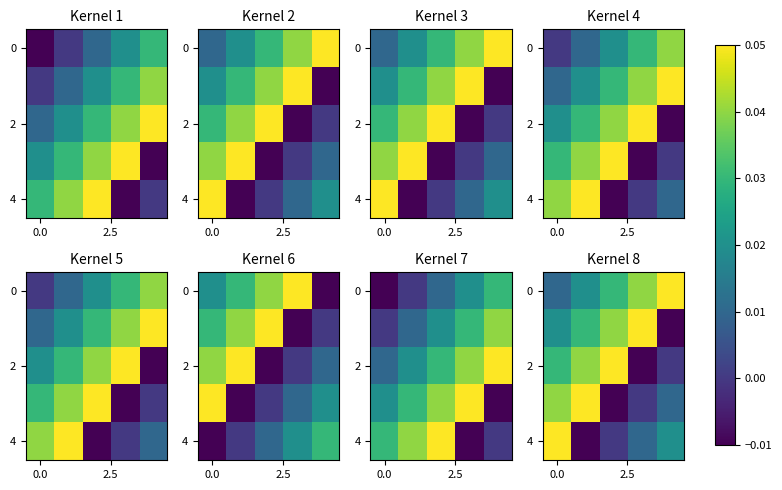

How many distinct data groups are displayed?

5